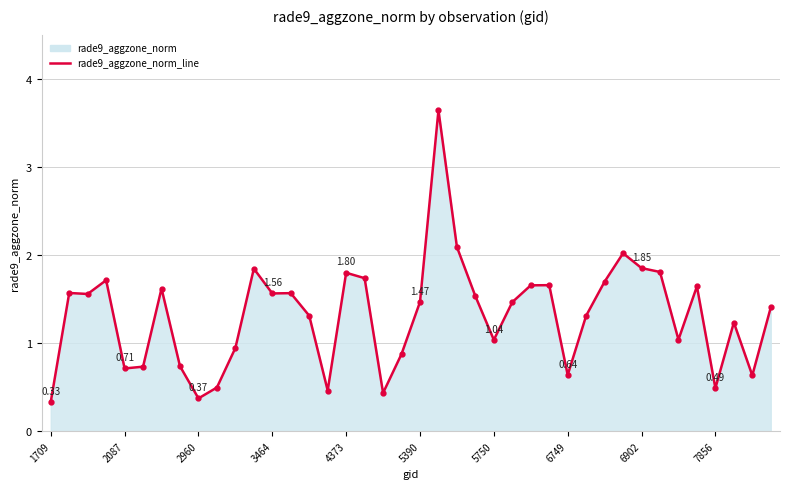

What is the sum of all values?

52.6